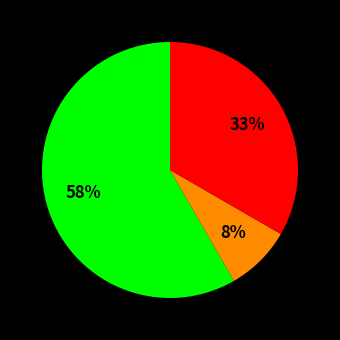

Is there a majority slice in this chart?

Yes